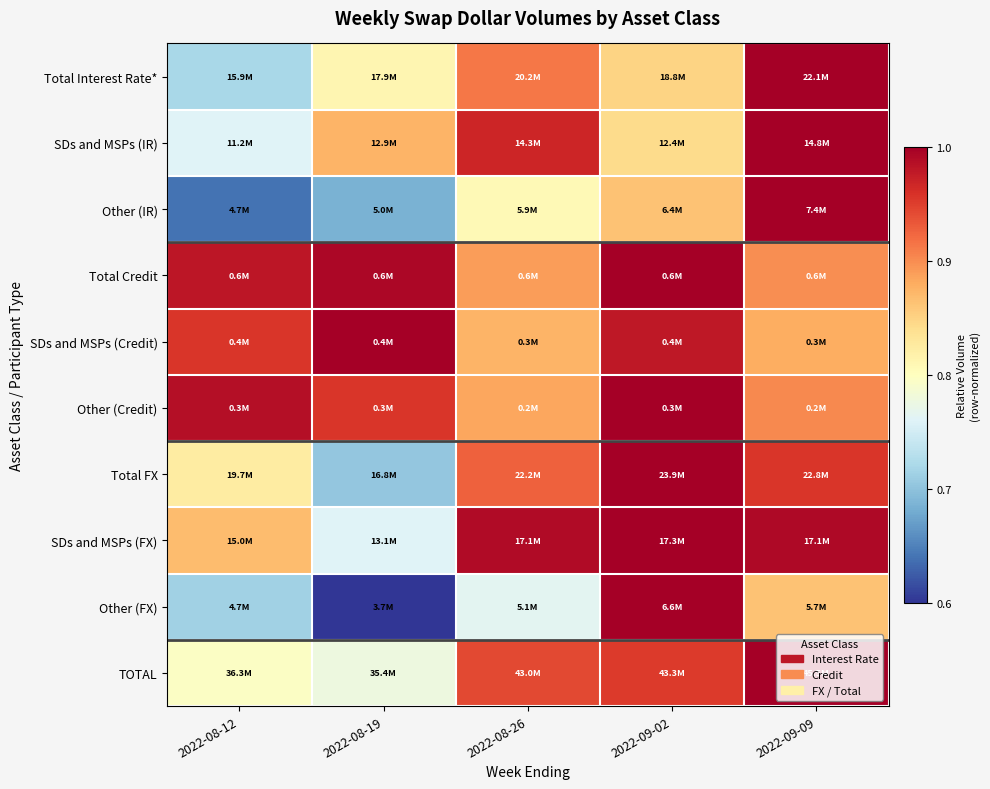

What is the minimum value shown in the chart?

0.6